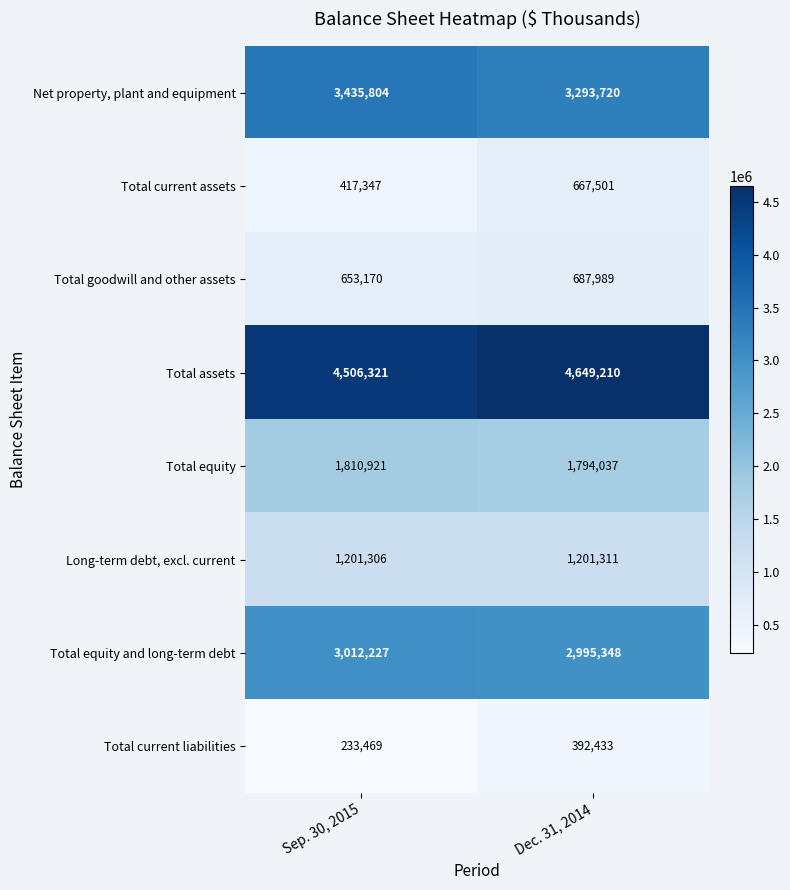

How many distinct data groups are displayed?

8